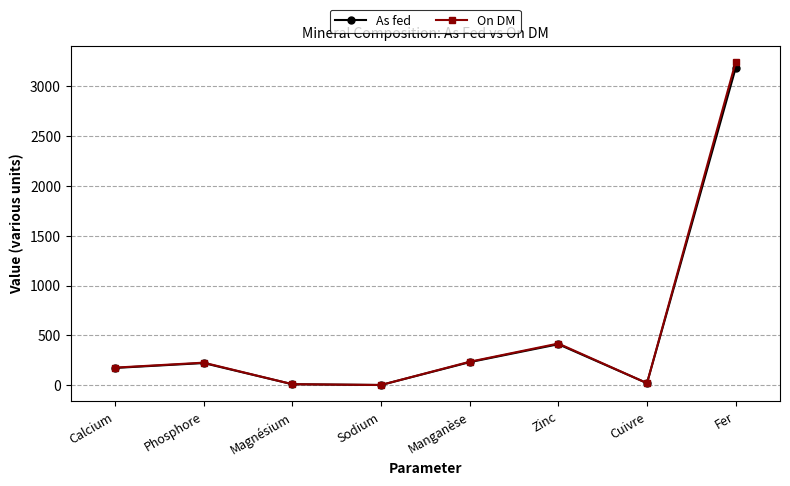

Is the value of On DM at Sodium greater than the value of As fed at Manganèse?

No